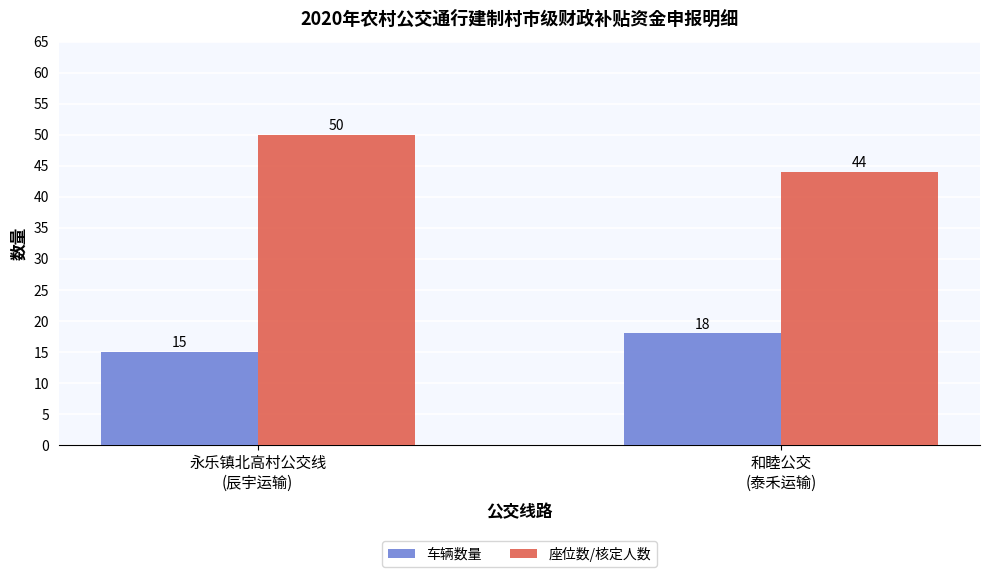

Rank the categories by 座位数/核定人数 value from highest to lowest.

永乐镇北高村公交线
(辰宇运输), 和睦公交
(泰禾运输)